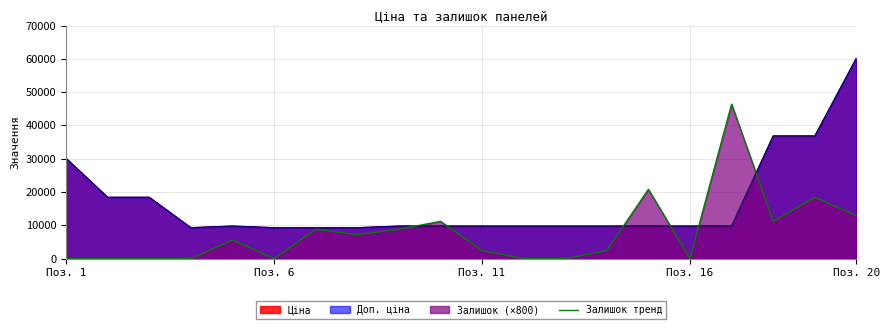

Reading left to right, list all the values displayed in this chart.

0	0	0	0	5600	0	8800	7200	8800	11200	2400	0	0	2400	20800	0	46400	11200	18400	12800